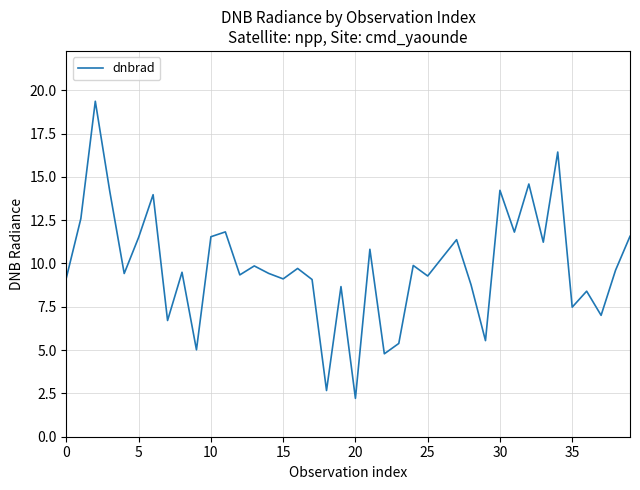

What is the maximum value shown in the chart?

19.4